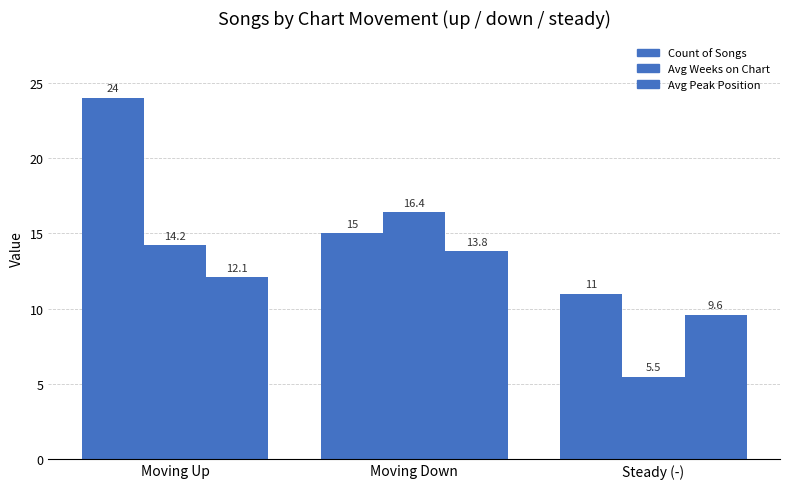

How many groups of bars are there?

3